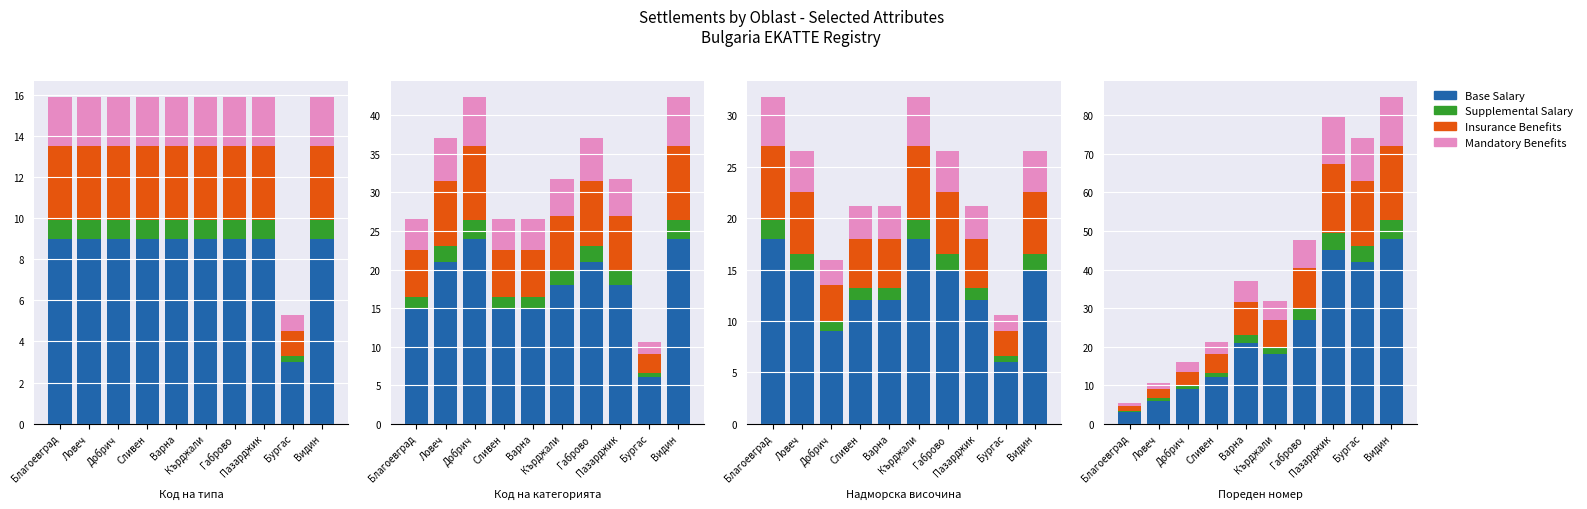

What position from the left is Бургас?

9